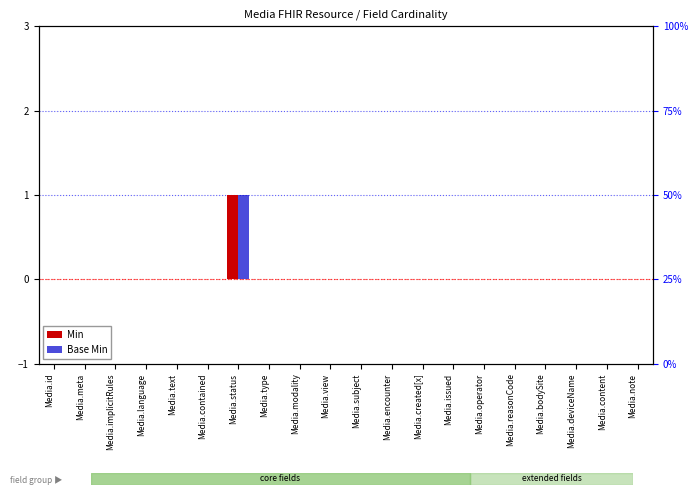

What are all the series names shown in the legend?

Min, Base Min